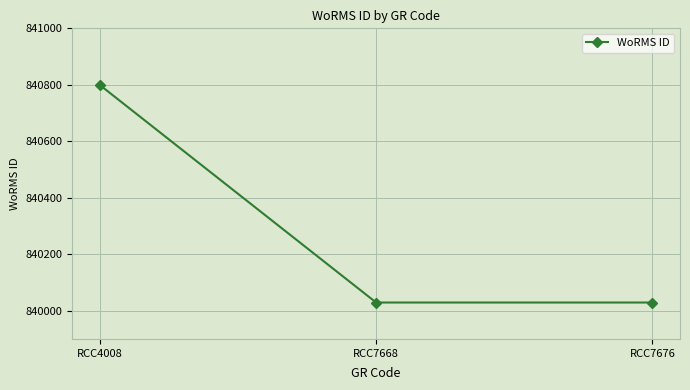

Reading left to right, what are all the values shown in this chart?

840799	840029	840029